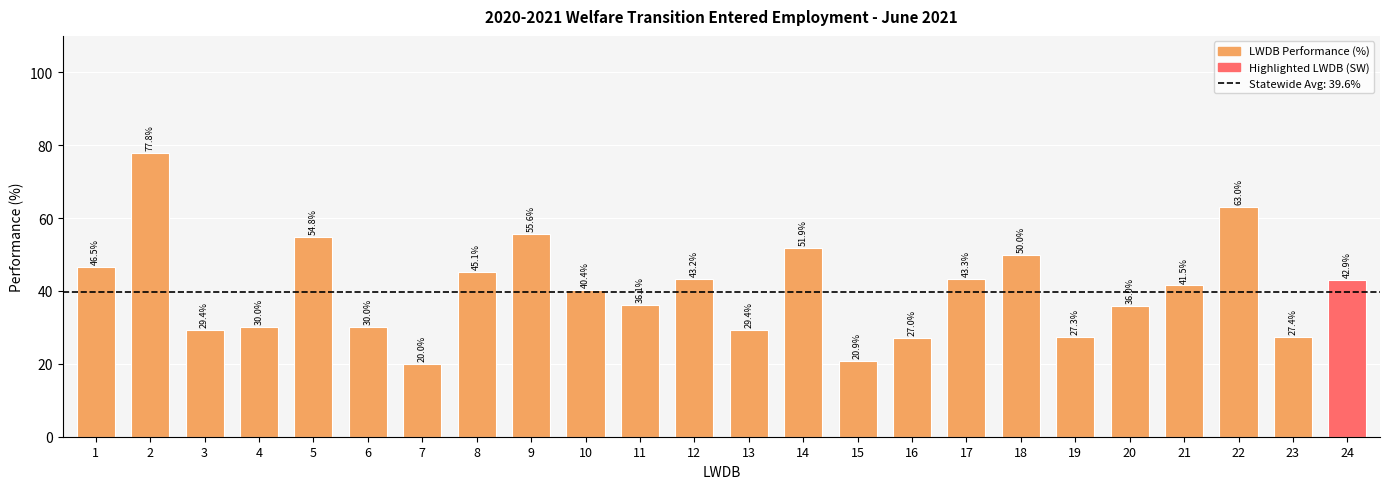

True or false: the data shows 5.5 at 23.

False